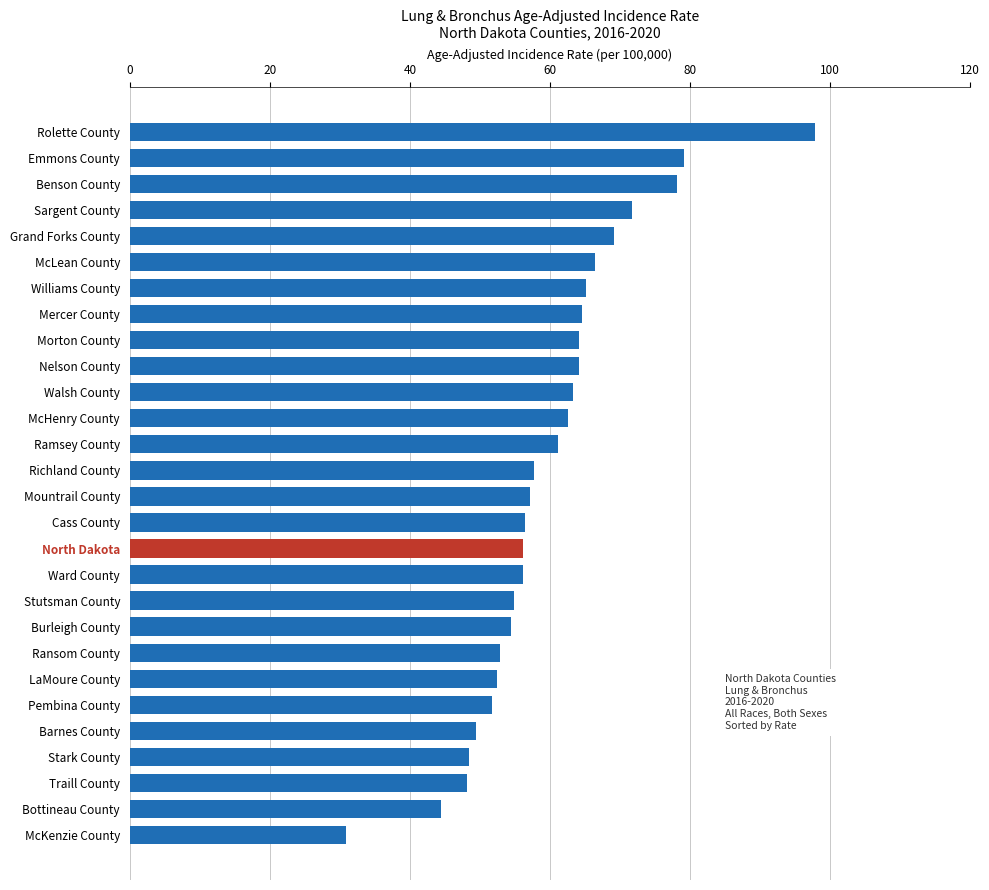

What is the maximum value shown in the chart?

97.9